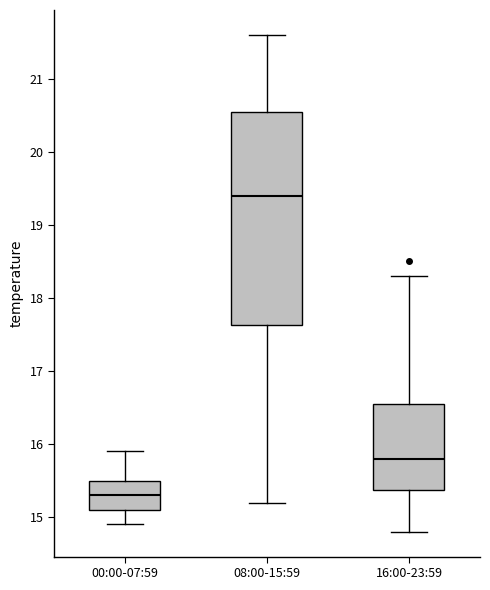

Which box's median line is the highest?

08:00-15:59